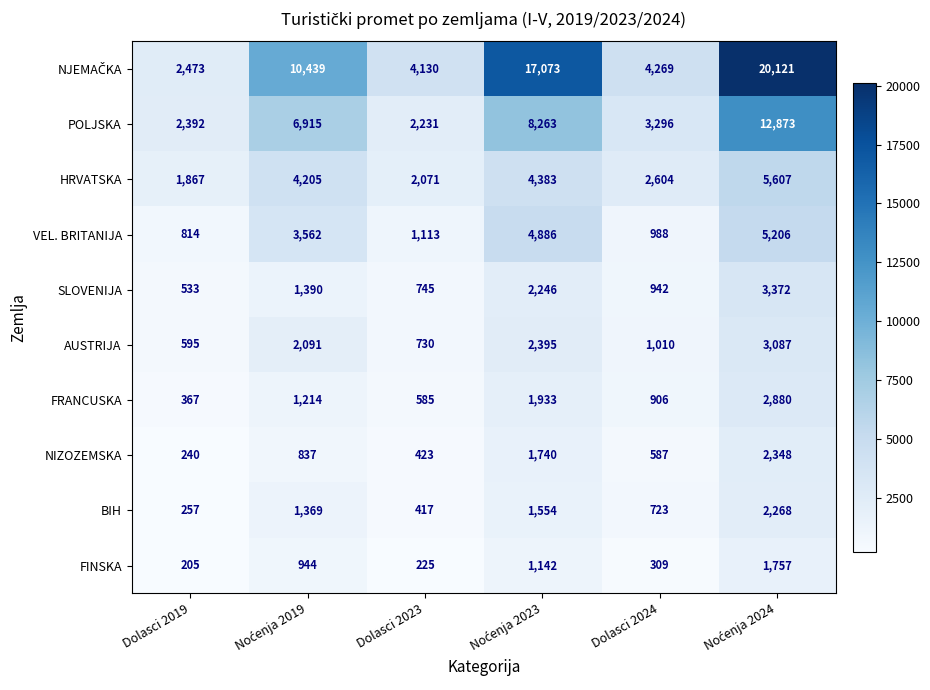

At how many categories does at least one series exceed 5434?

3